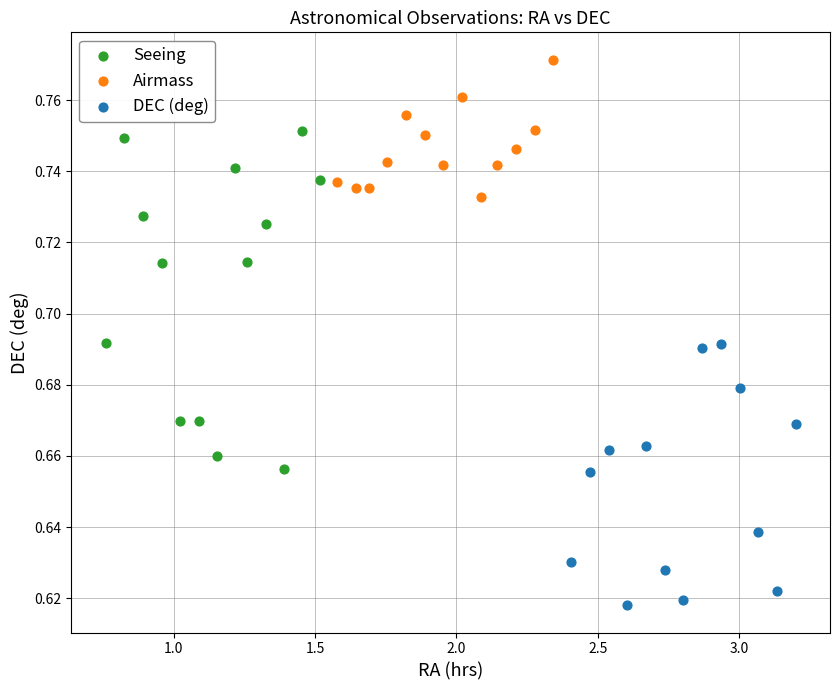

Which series contains the highest Y value?

Airmass